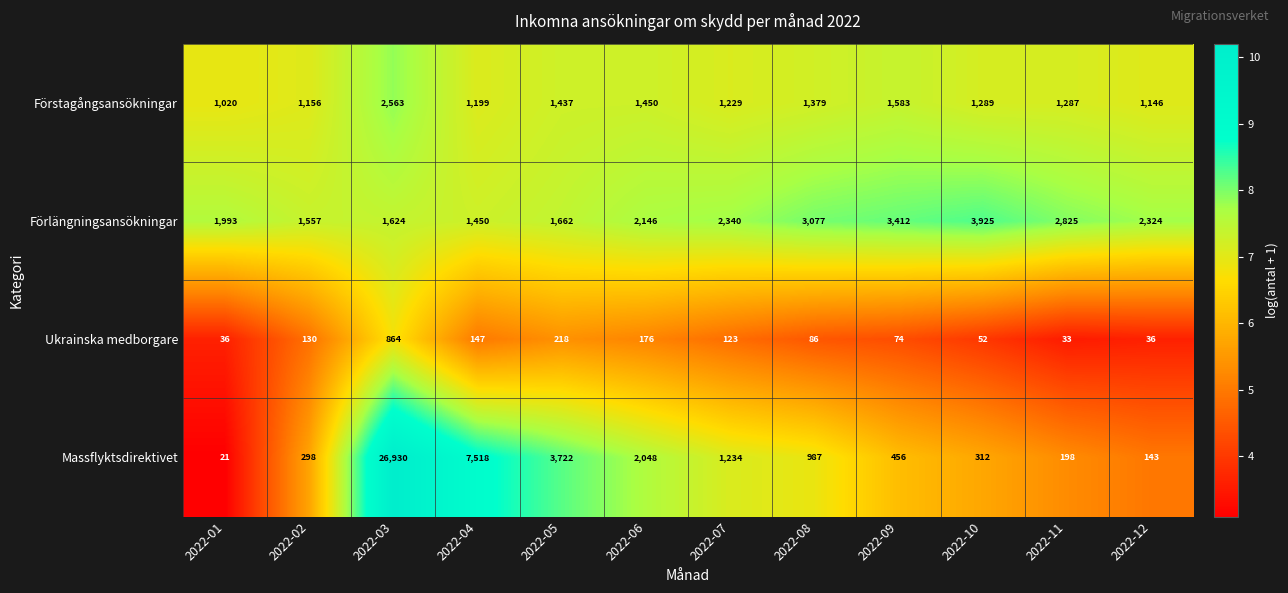

Which series has the largest total across all categories?

Massflyktsdirektivet